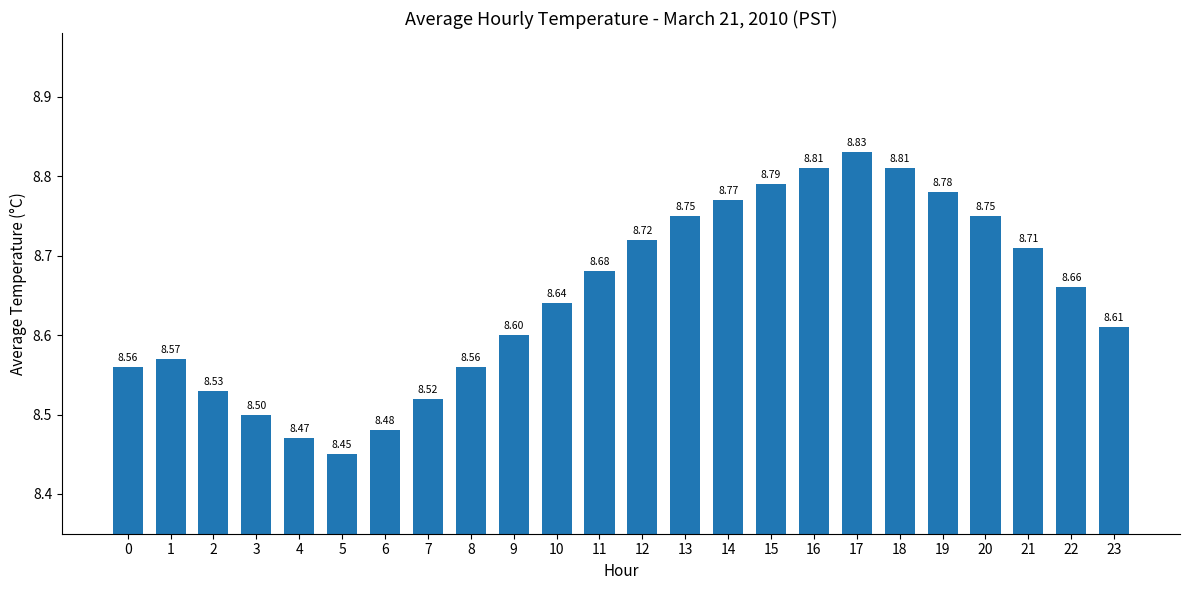

What is the value of the 2nd bar from the left?

8.6